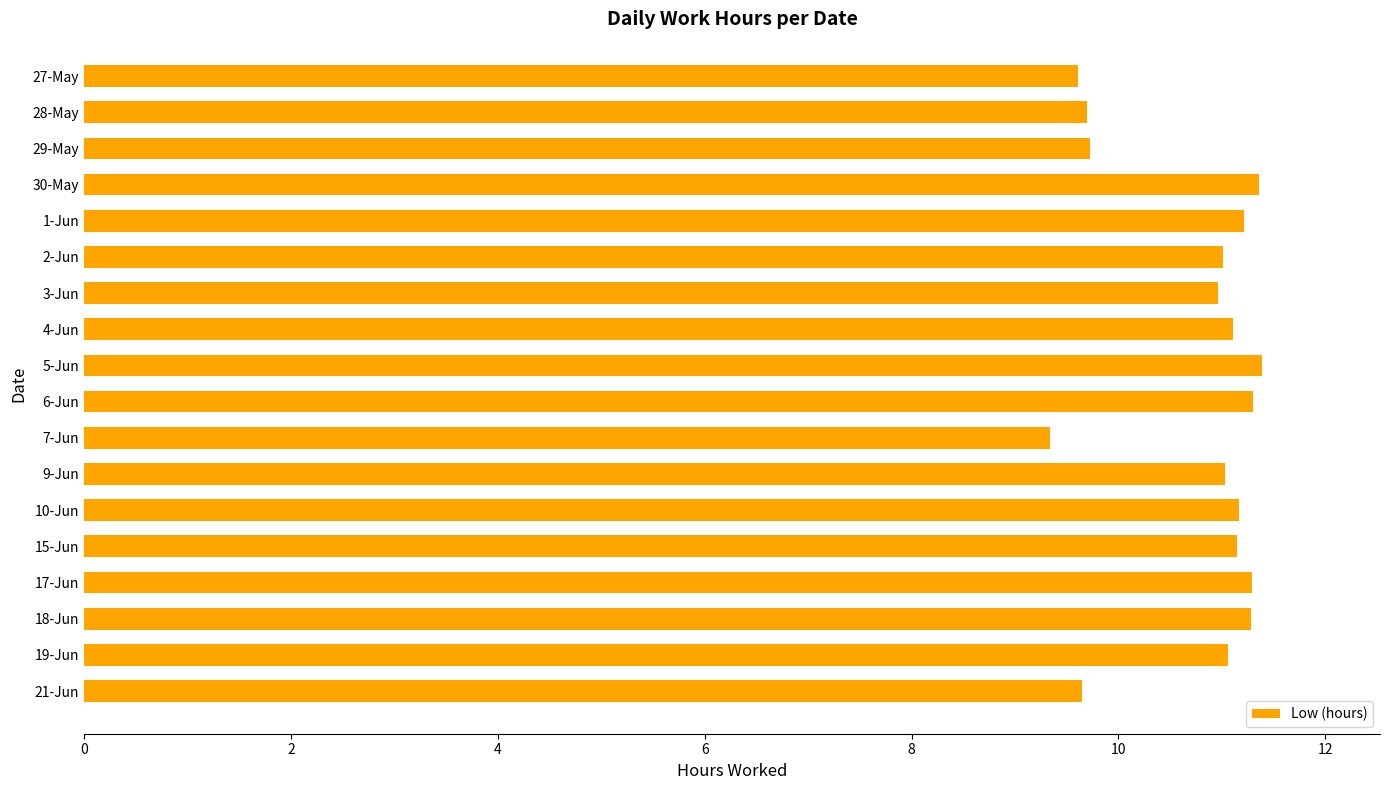

The chart shows a value of 9.6 at 27-May. True or false?

True